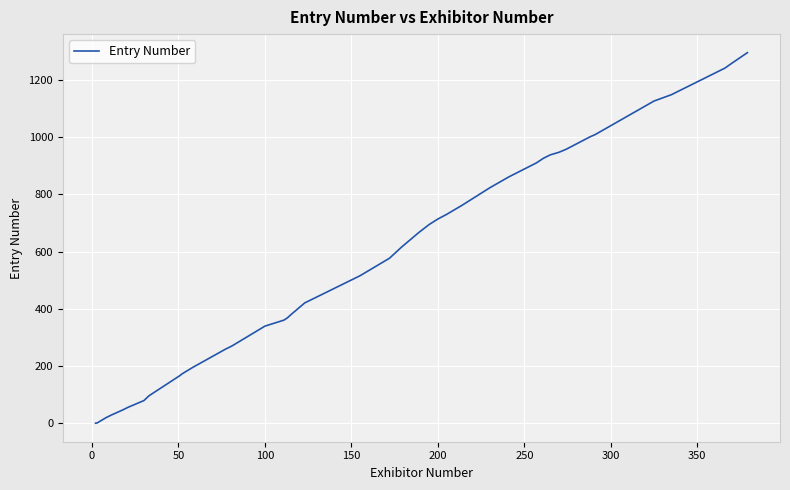

What is the maximum value shown in the chart?

1295